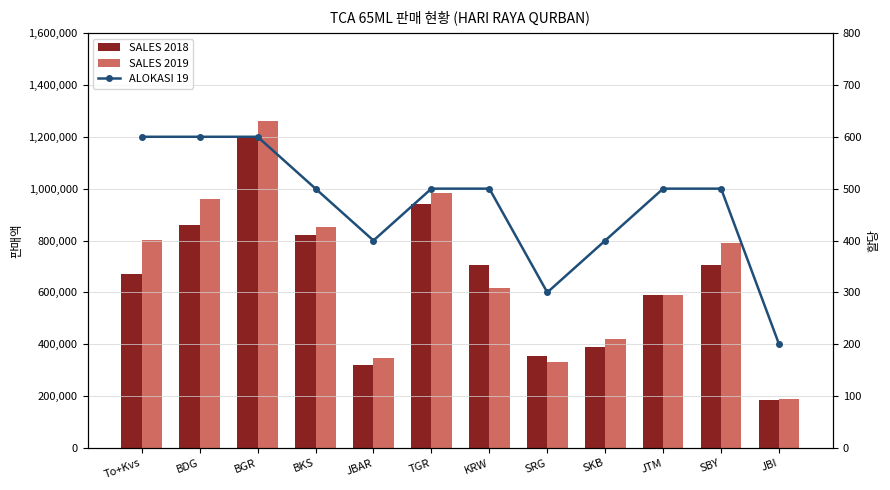

What is the average value of the SALES 2019 series?

678474.4